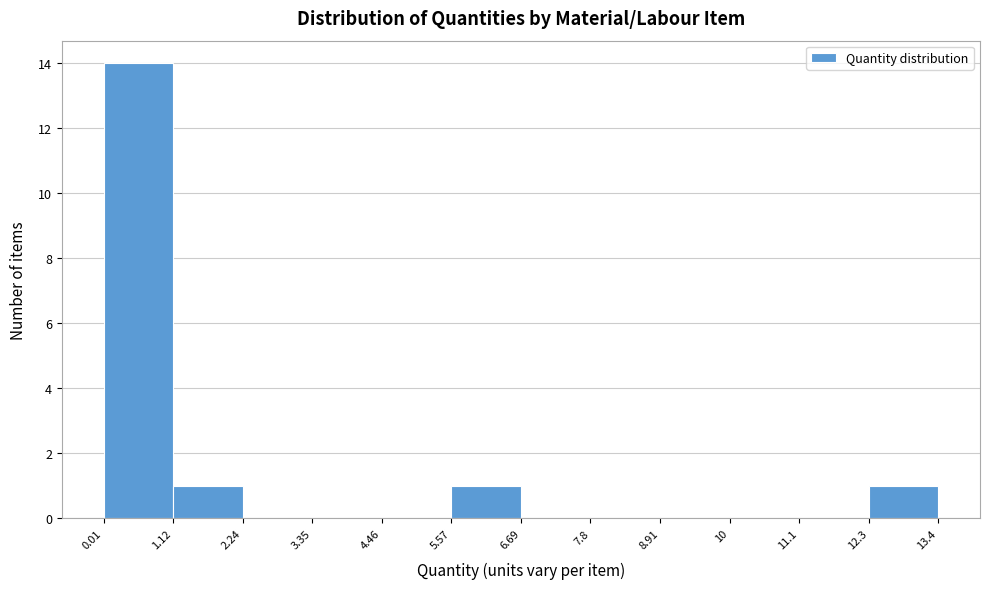

What is the height of the bar covering 12.3 to 13.4 on the x-axis? The values are not printed on the chart, so give them approximately, as read against the axis.

1